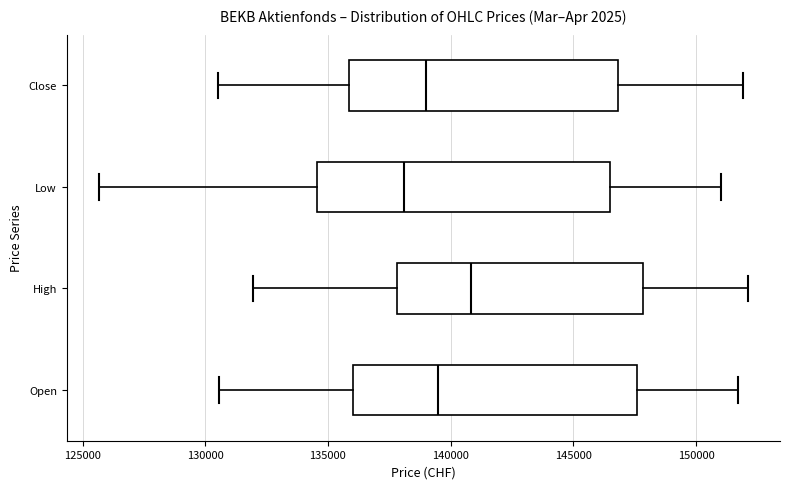

Reading bottom to top, transcribe this box plot: for each box, give where its median line is, the range the box spans, and where its two whiskers end, as read against the x-axis. The values are not printed on the chart, so give them approximately, as read against the axis.

Open: median 139500, box 136000 to 147500, whiskers 130500 to 151500
High: median 141000, box 138000 to 148000, whiskers 132000 to 152000
Low: median 138000, box 134500 to 146500, whiskers 125500 to 151000
Close: median 139000, box 136000 to 147000, whiskers 130500 to 152000